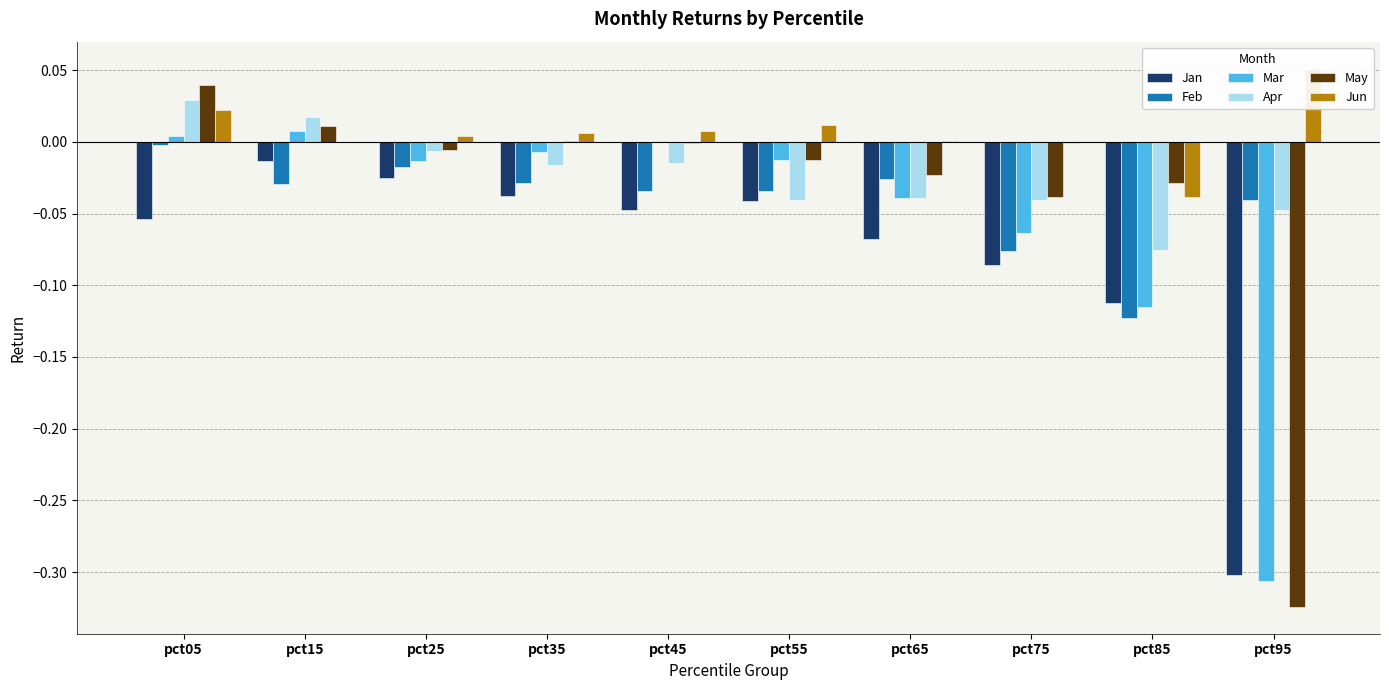

What is the lowest value of the Jan series?

-0.3